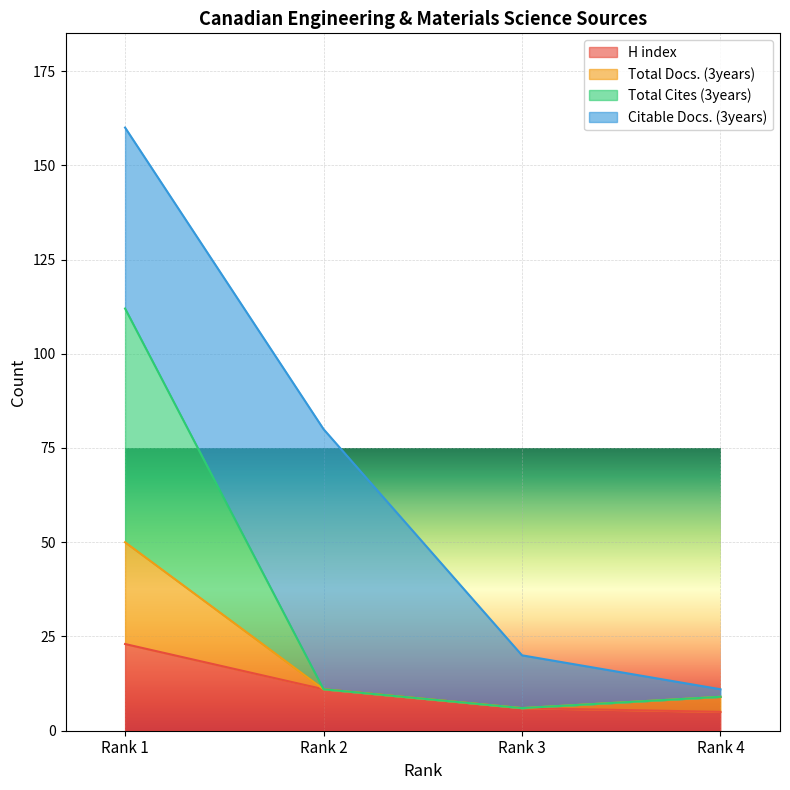

Between Rank 2 and Rank 1, which is larger?

Rank 1